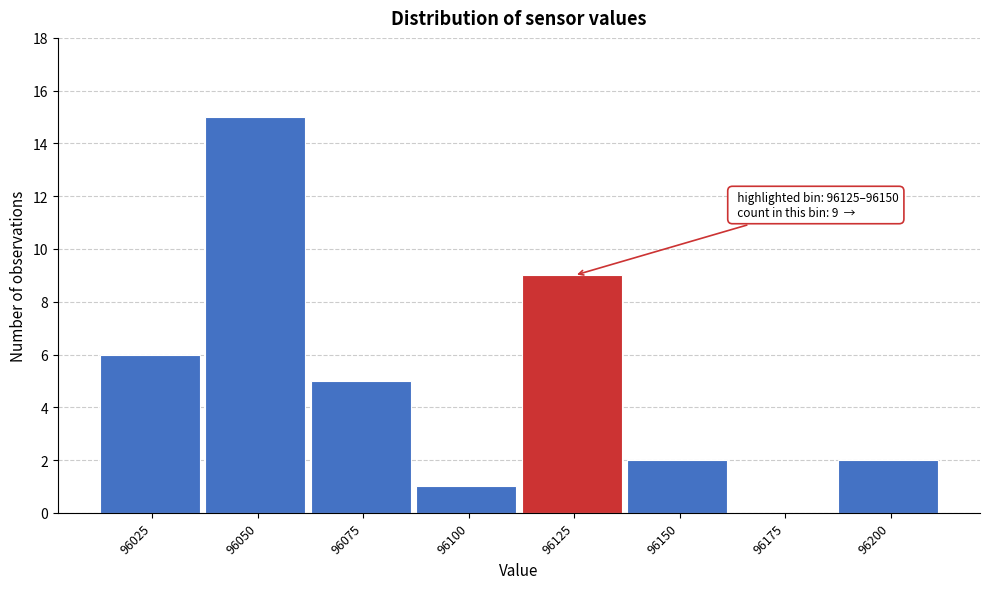

Reading right to left, extract all data points from this chart.

96200=2	96175=0	96150=2	96125=9	96100=1	96075=5	96050=15	96025=6